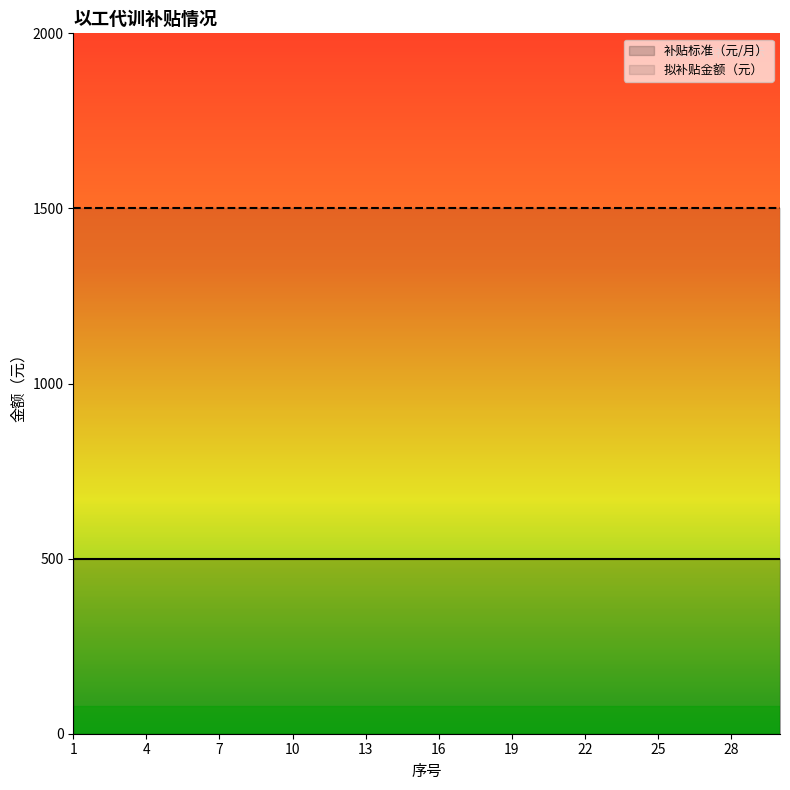

What is the difference between the highest and lowest values at 24?

1000